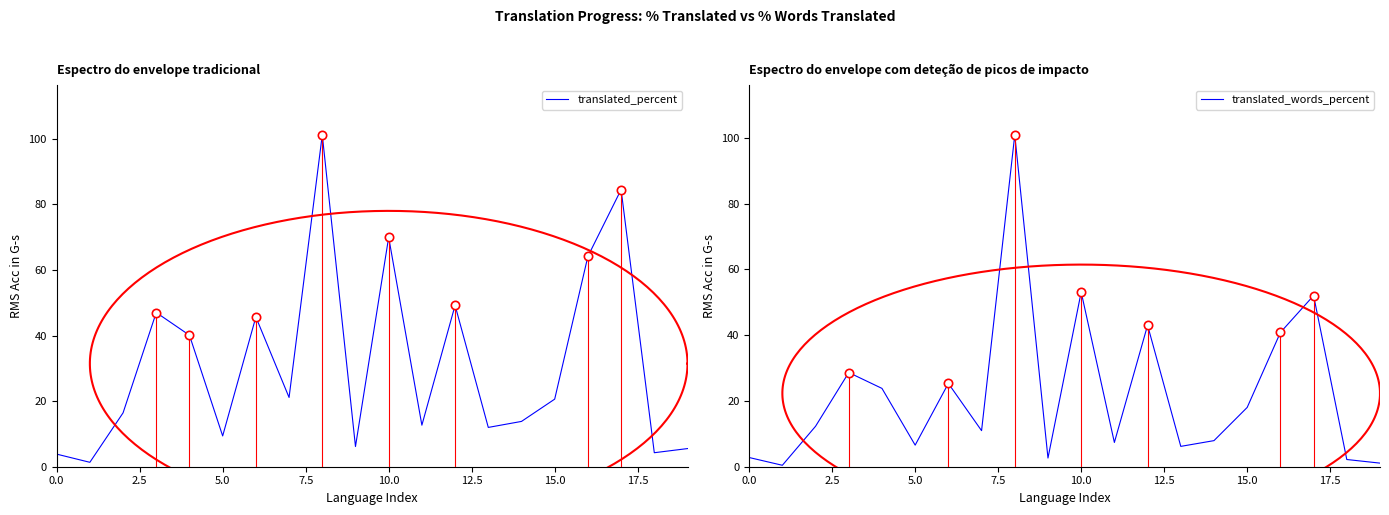

What is the average value of the translated_percent series?

31.4